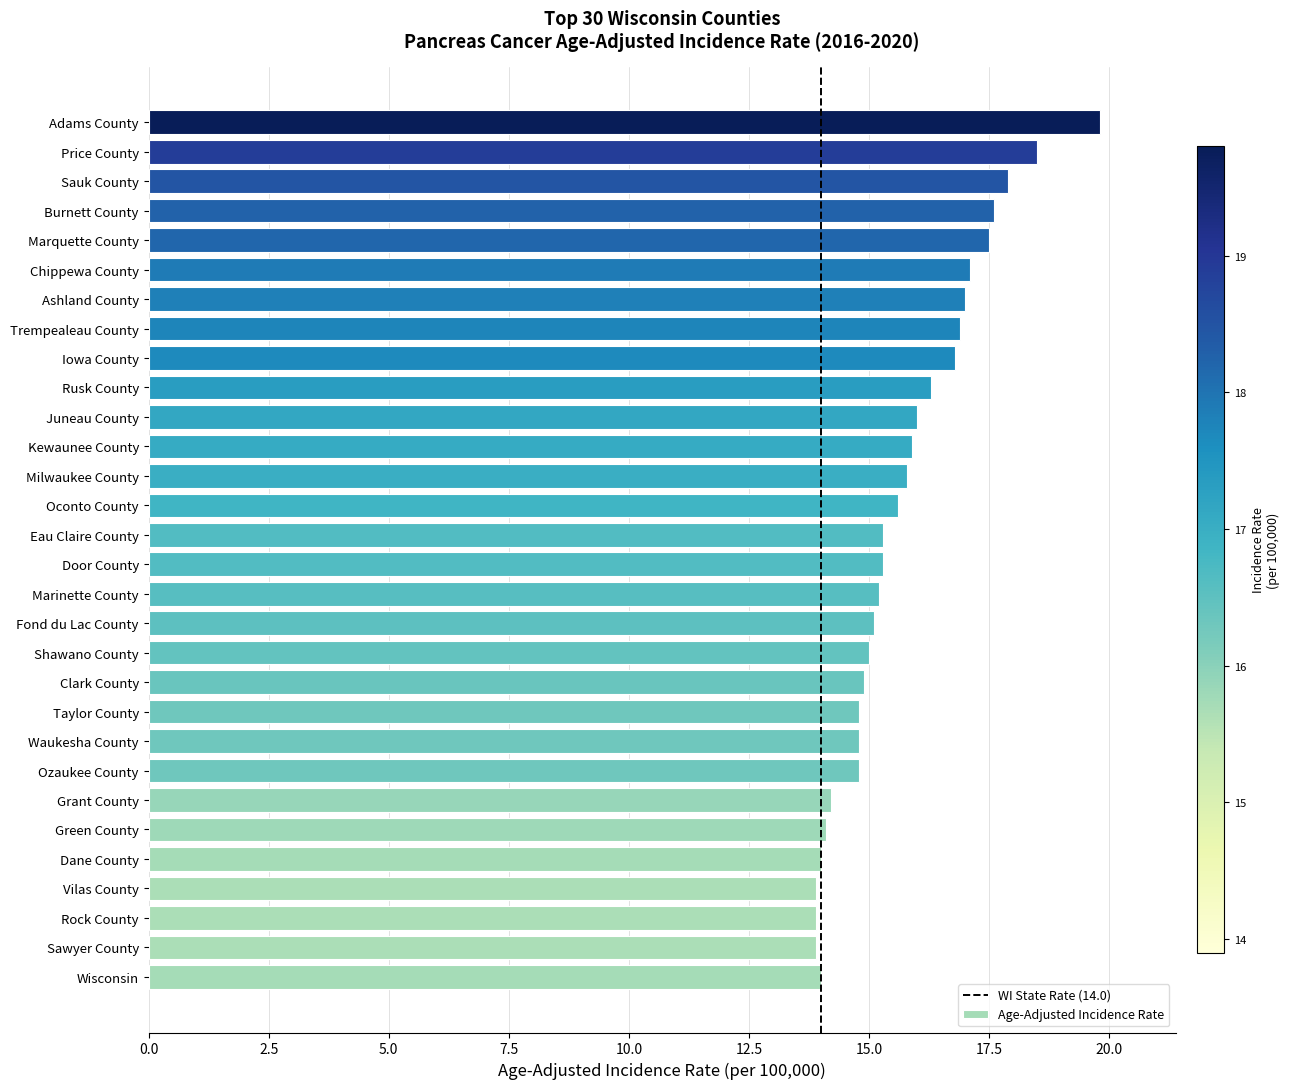

What is the smallest value displayed?

13.9